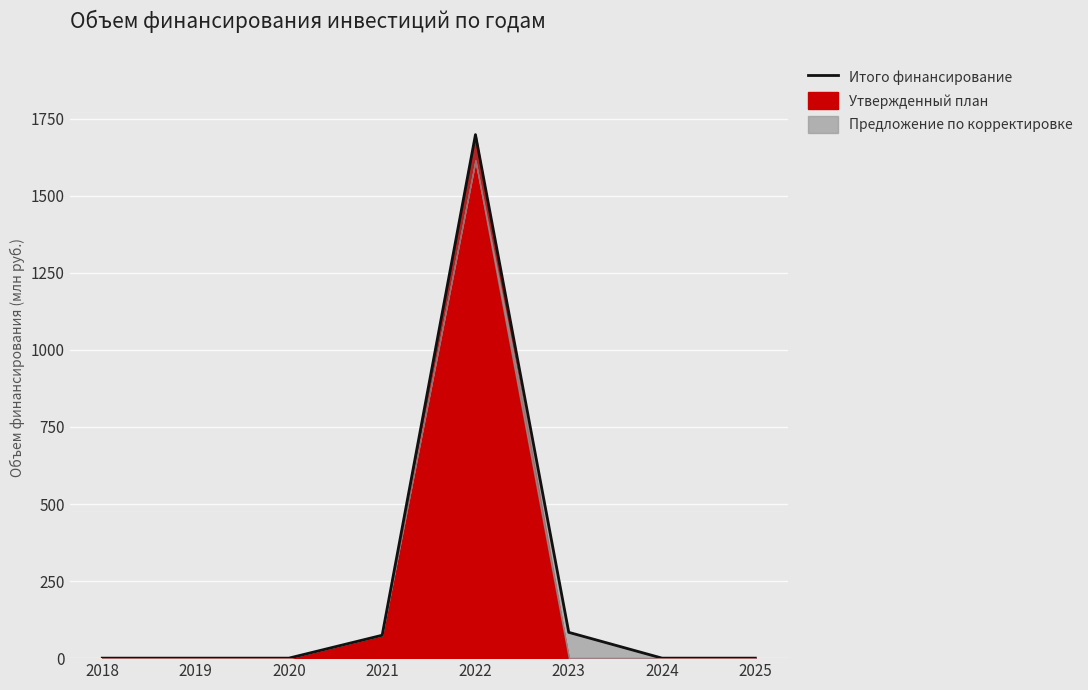

Reading left to right, transcribe all the data shown in this chart.

0.0	0.0	0.0	74.3	1698.6	83.7	0.0	0.0